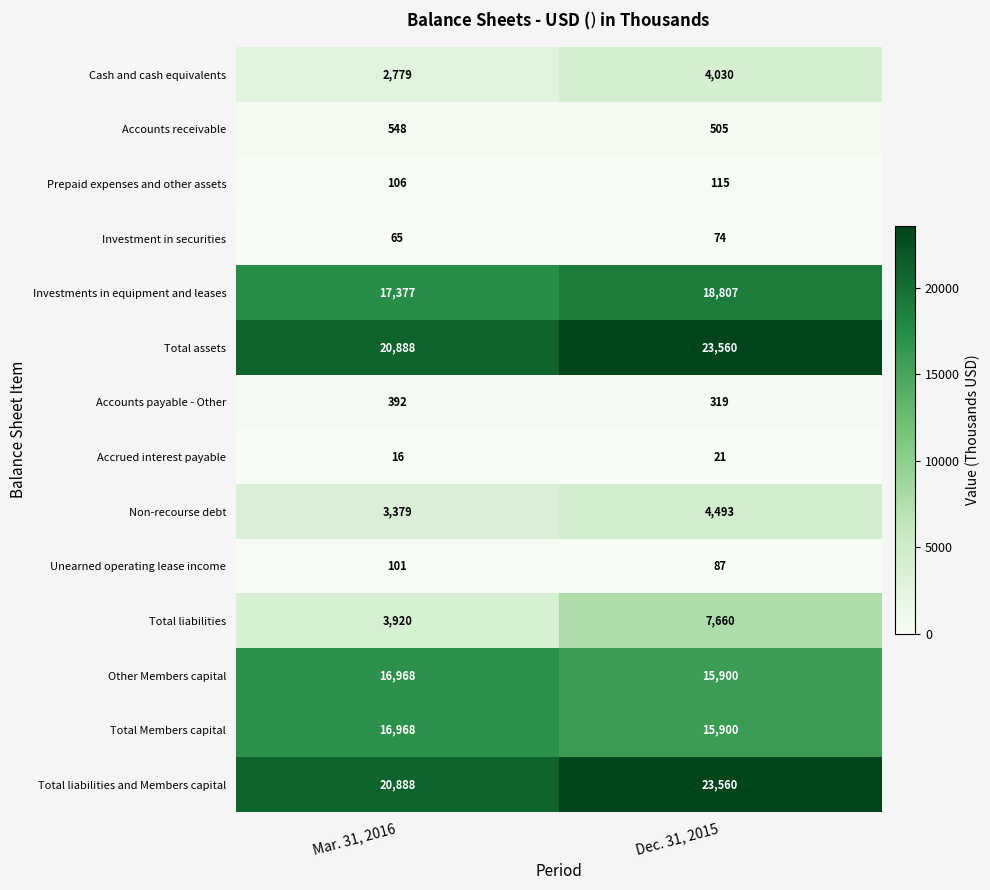

Rank the categories by Other Members capital value from lowest to highest.

Dec. 31, 2015, Mar. 31, 2016